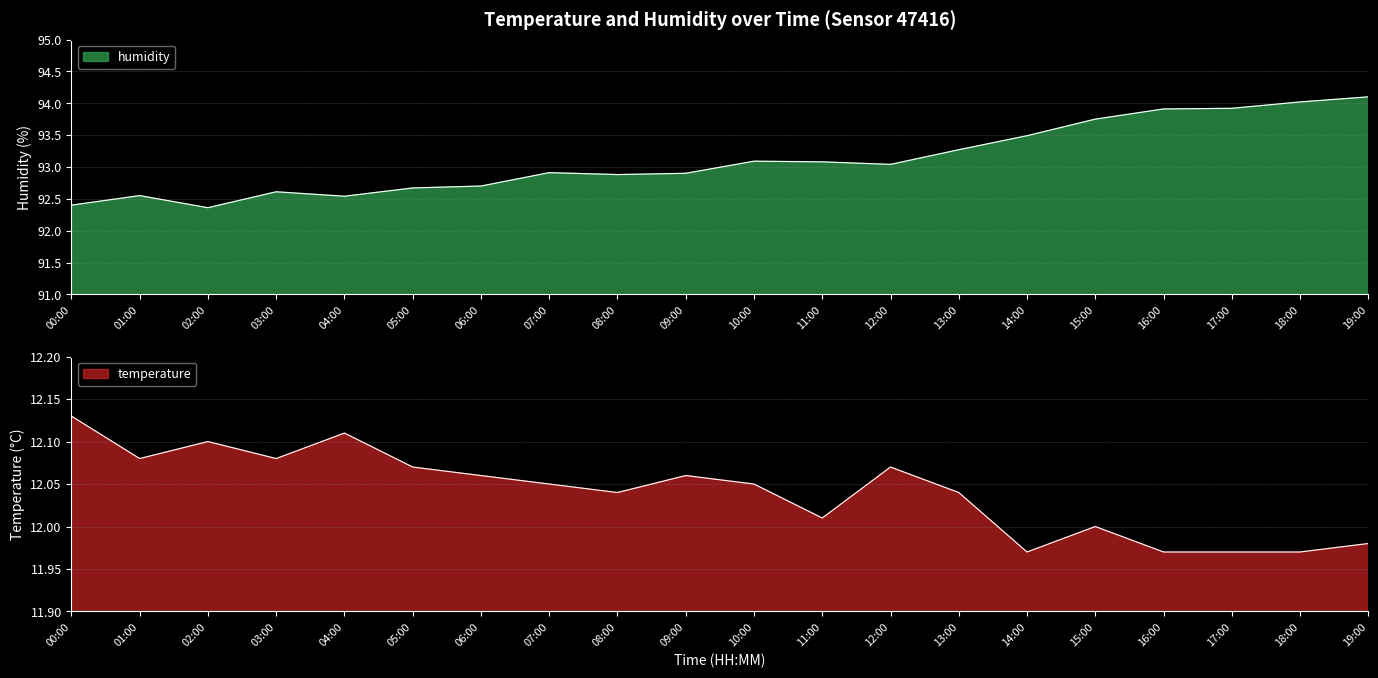

How many series are shown in this chart?

2